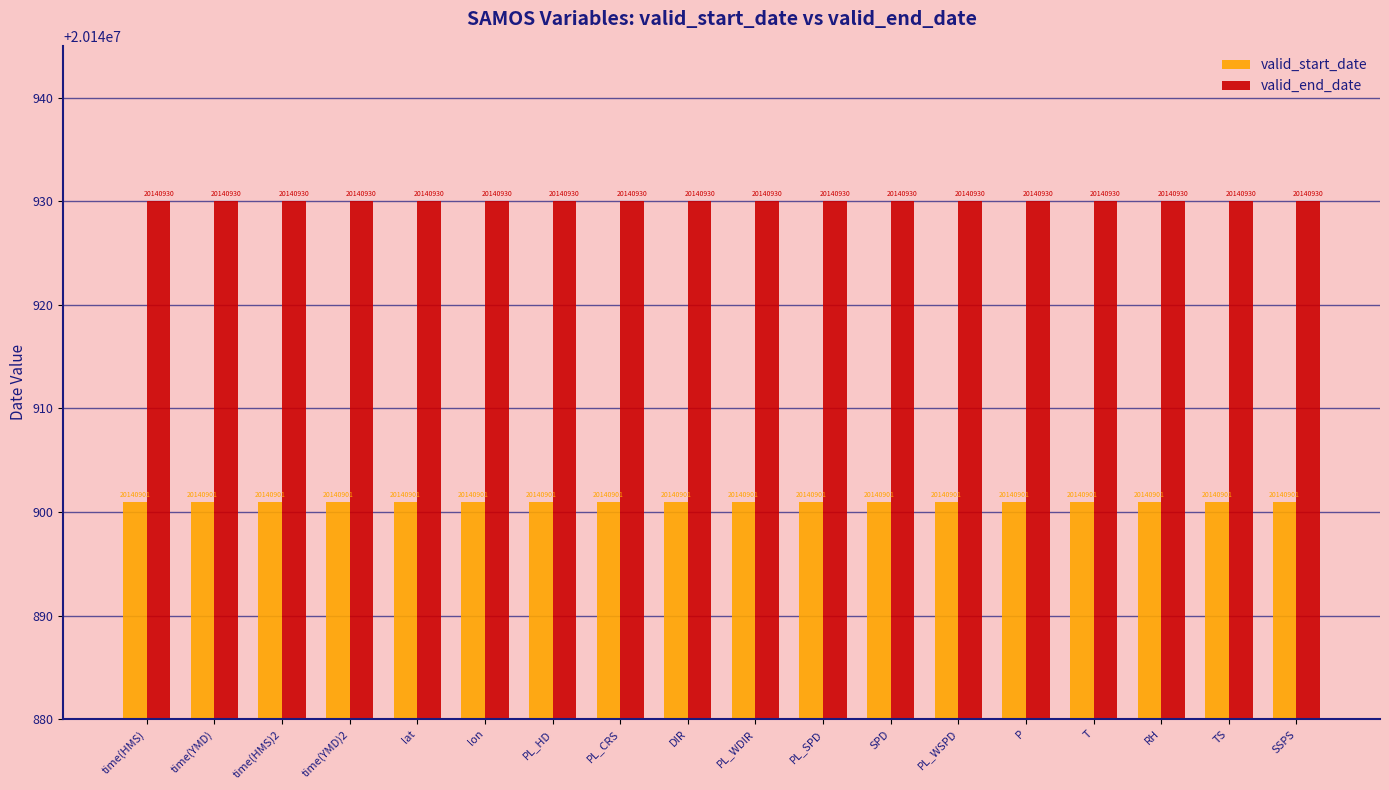

What is the spread (max minus min) of values at PL_CRS?

29